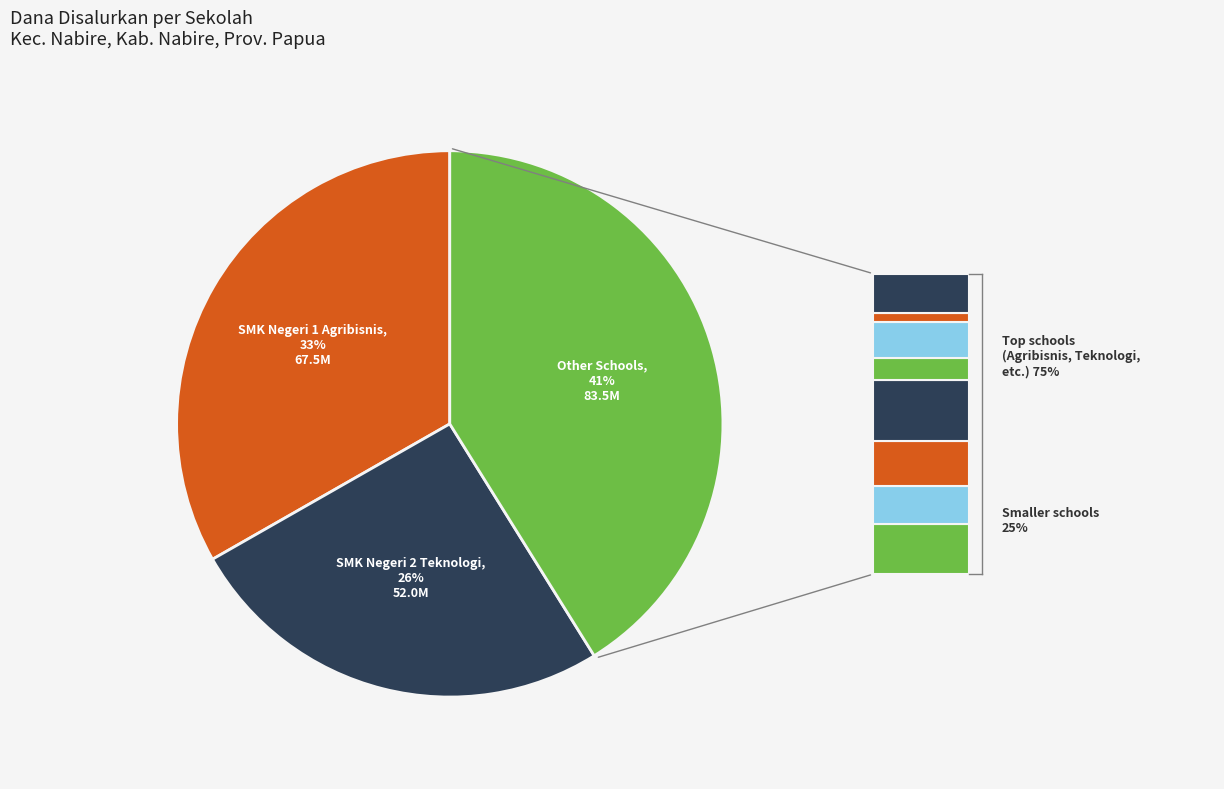

To the nearest percent, what is the average slice percentage?

33%